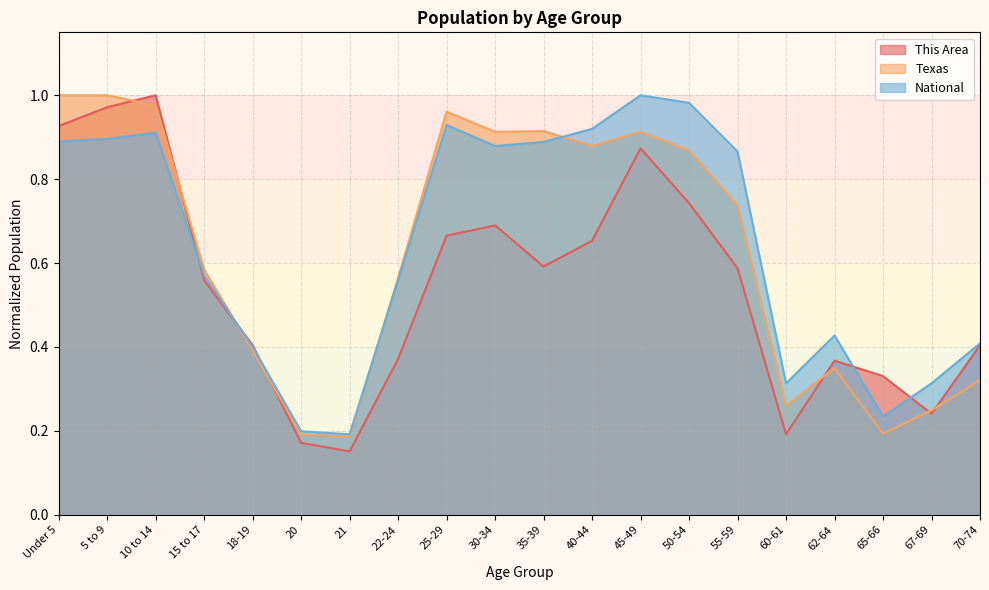

What is the value of the National point at the 18th from the left?

0.2